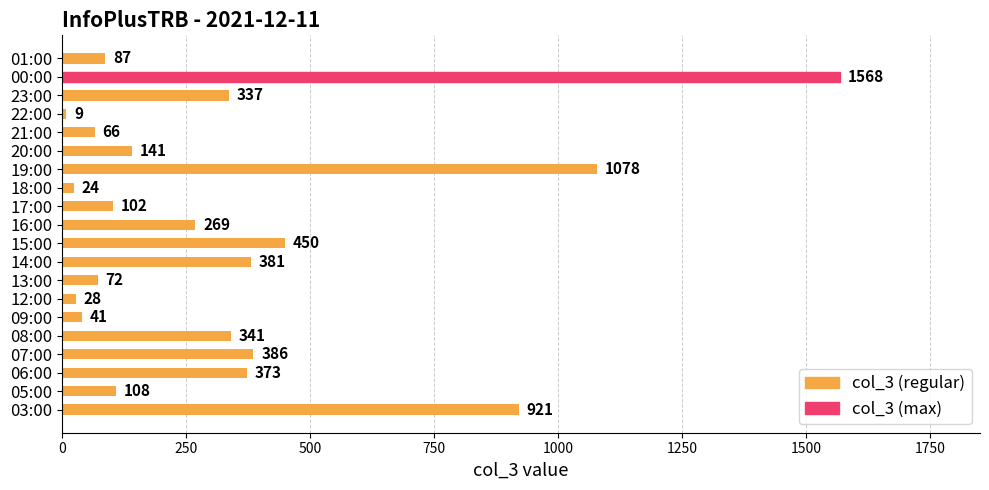

Reading top to bottom, list all the values displayed in this chart.

87	1568	337	9	66	141	1078	24	102	269	450	381	72	28	41	341	386	373	108	921